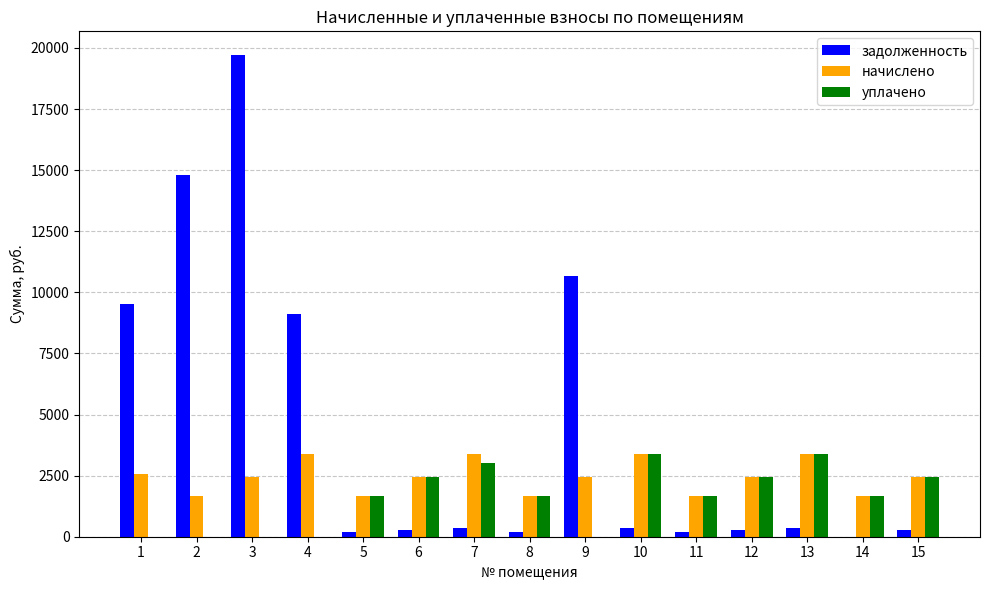

The начислено series shows 2465.5 at 2. True or false?

False